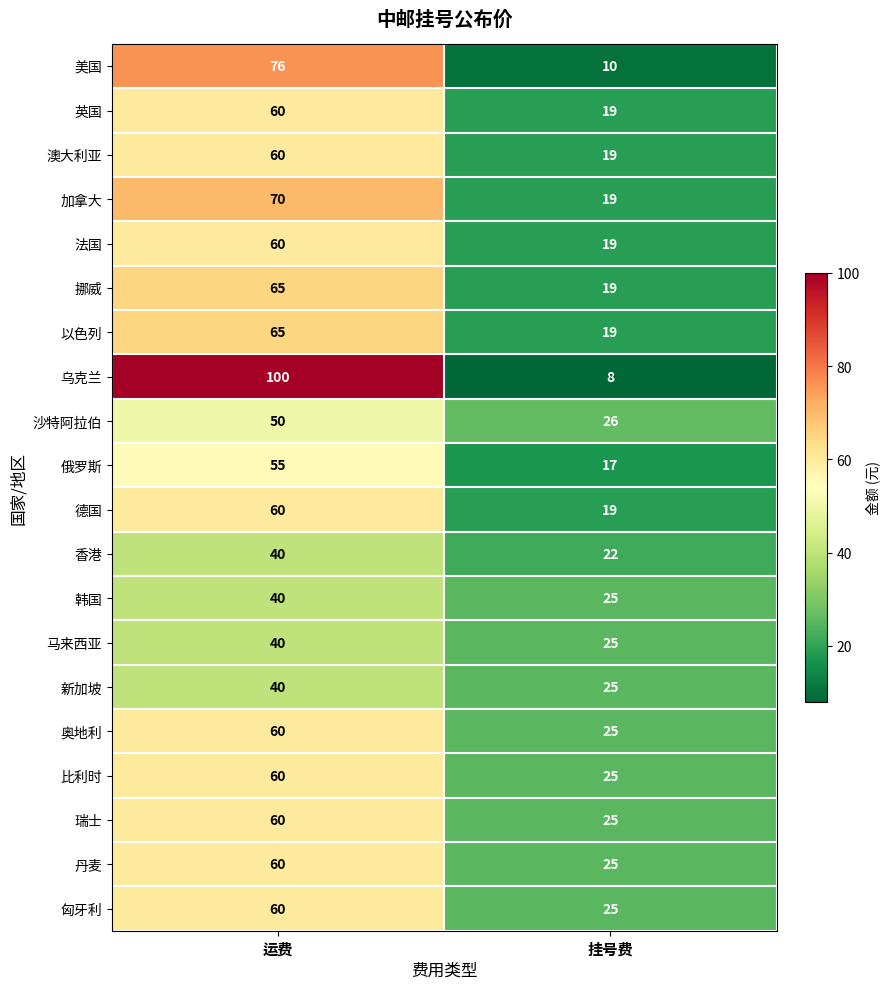

List the labels in order of 法国 value, smallest first.

挂号费, 运费